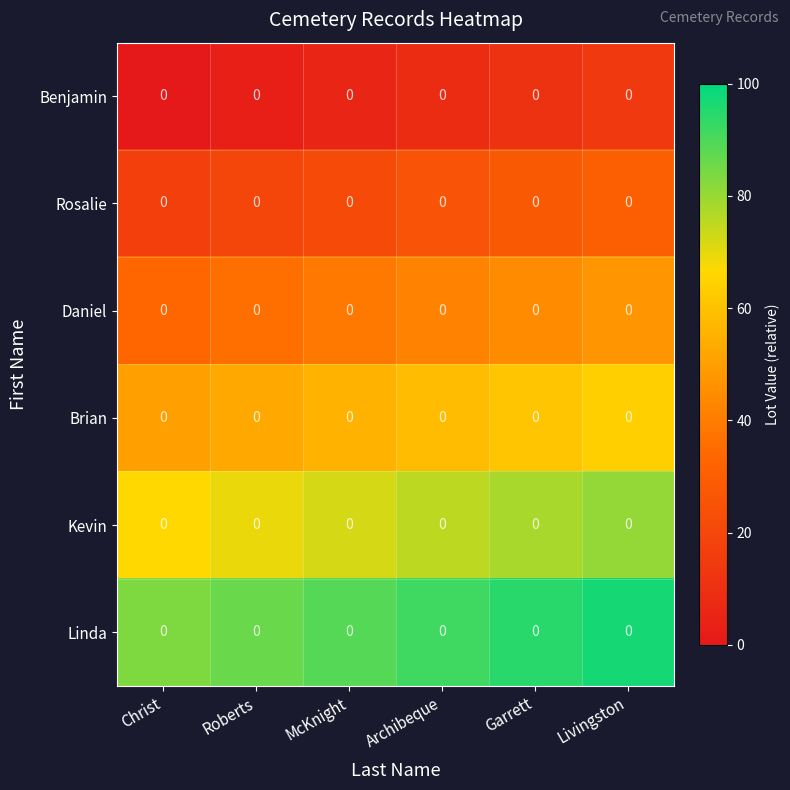

At which category does the chart reach its peak across all series?

Livingston